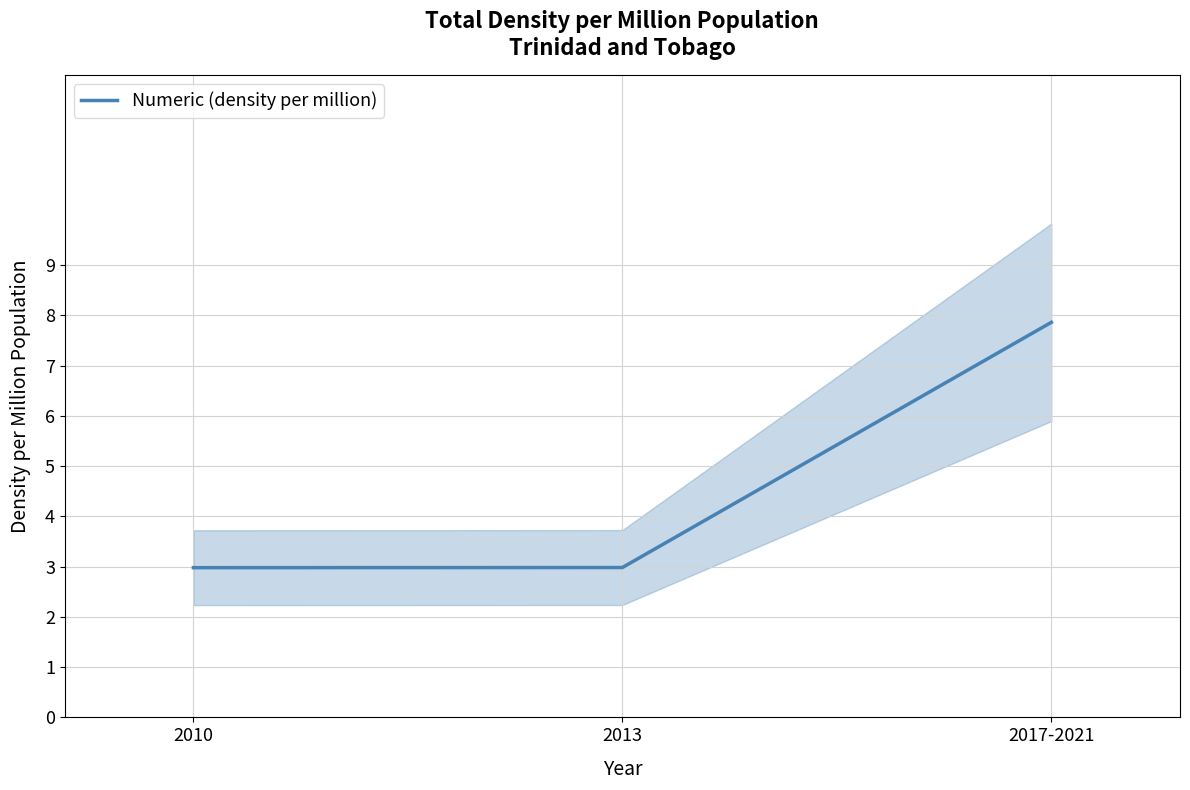

At which category does the chart reach its minimum across all series?

2010